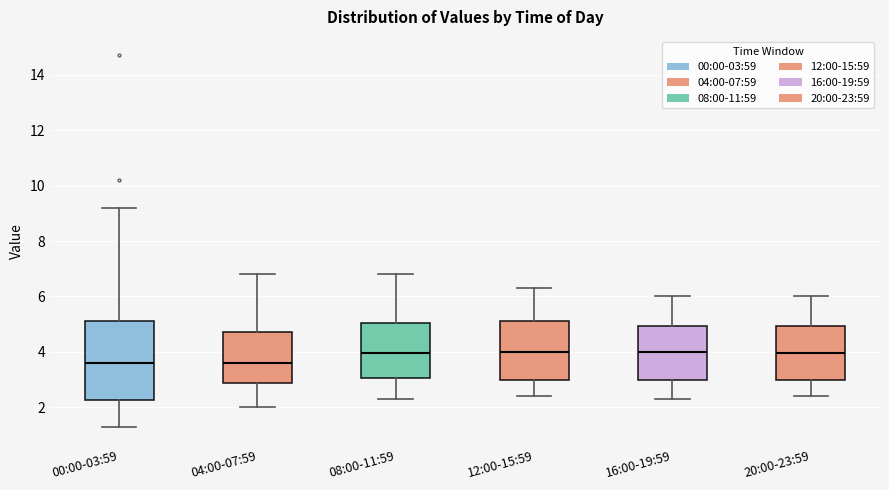

Which box is the tallest, from its lower edge to its upper edge?

00:00-03:59